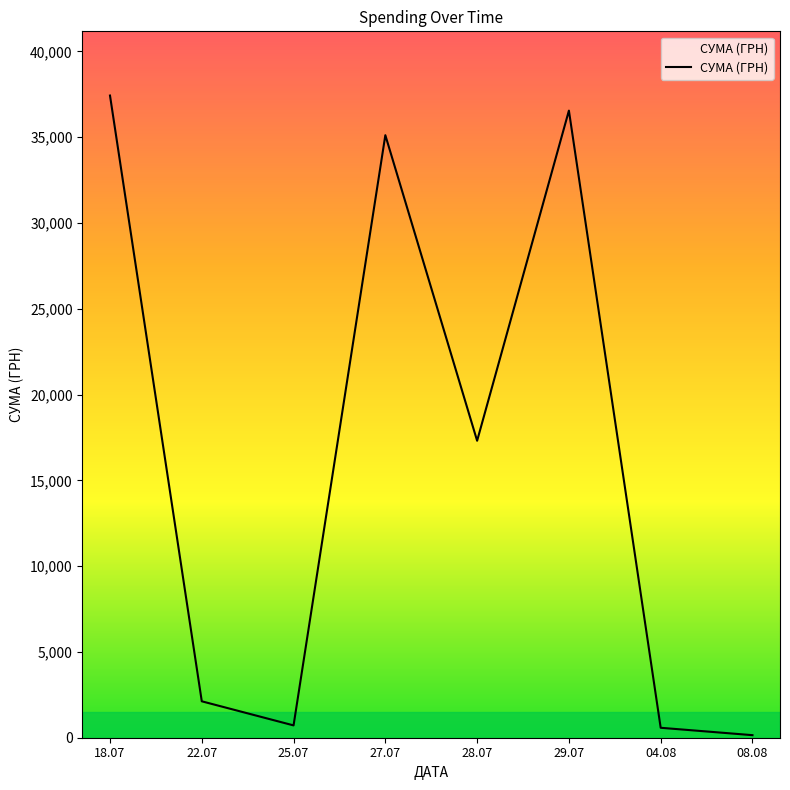

At which category does the data reach its first local peak?

27.07